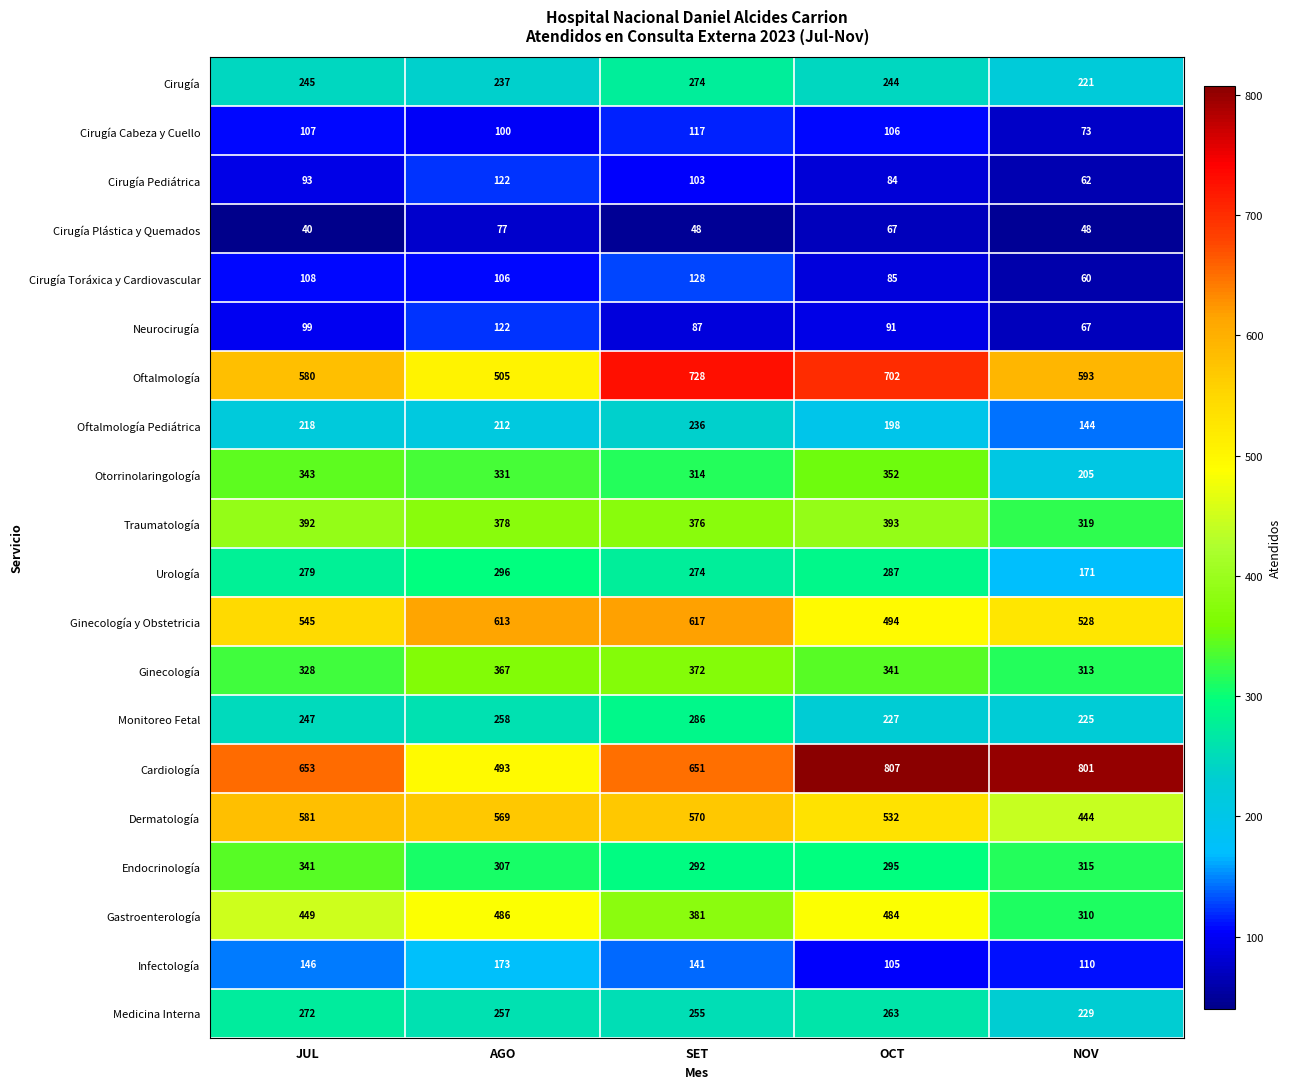

What is the total value across all series at NOV?

5238